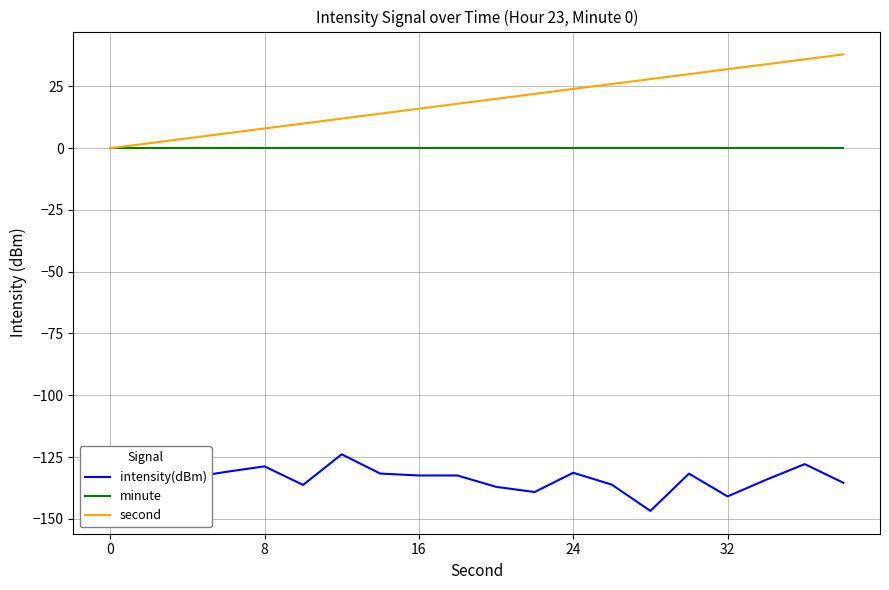

The value of minute at 24 is 0. True or false?

True